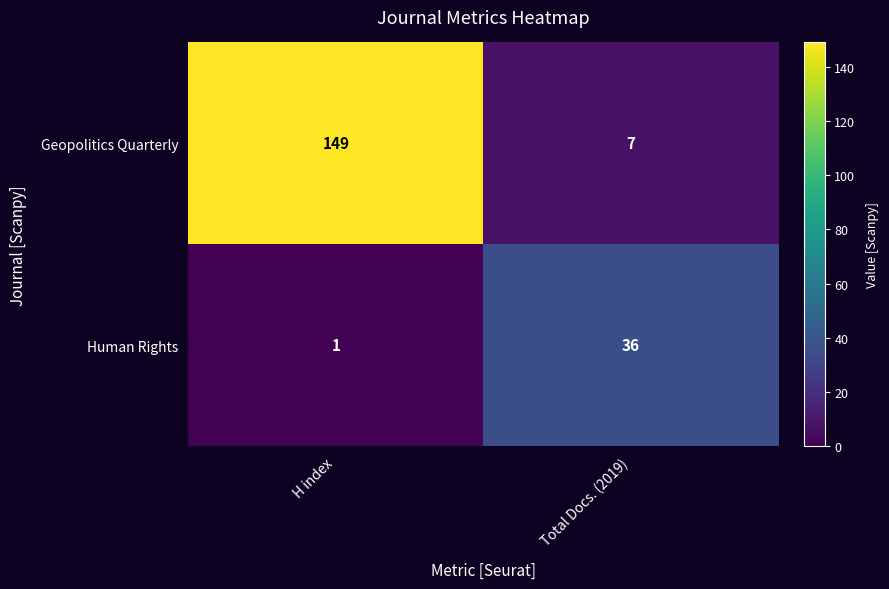

Reading right to left, list all the values displayed in this chart.

Geopolitics Quarterly: 7	149
Human Rights: 36	1